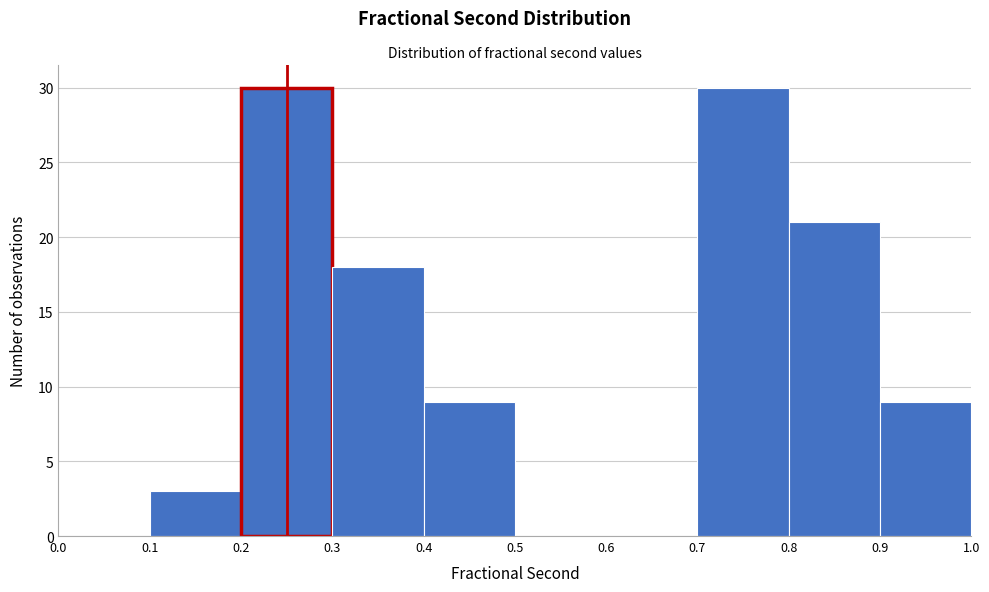

What is the height of the bar covering 0.8 to 0.9 on the x-axis? The values are not printed on the chart, so give them approximately, as read against the axis.

21